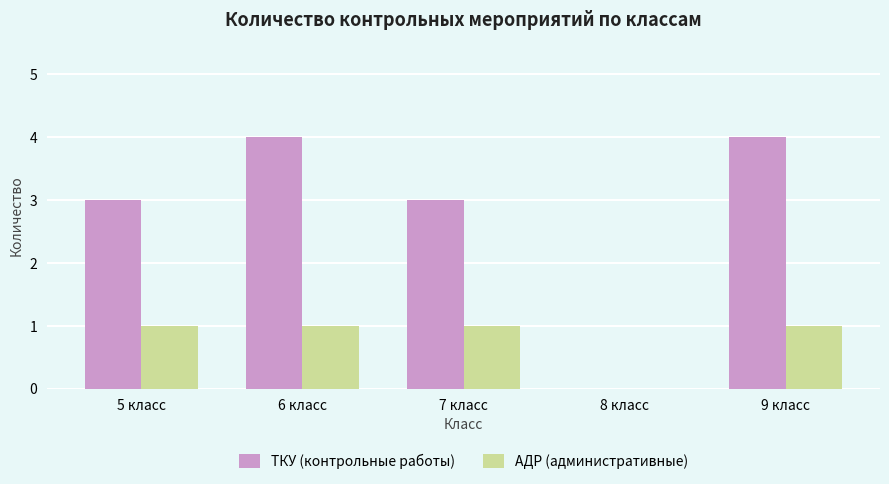

Is the value of ТКУ (контрольные работы) at 8 класс greater than the value of АДР (административные) at 6 класс?

No